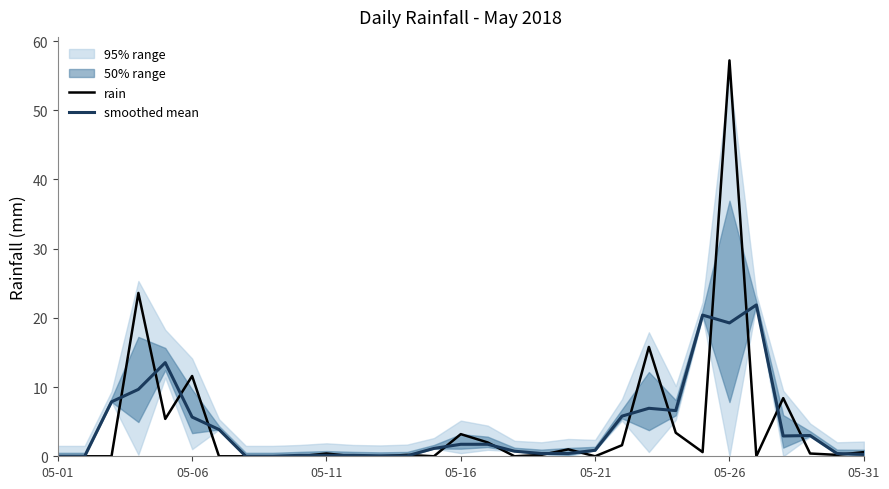

What position from the right is 24?

7